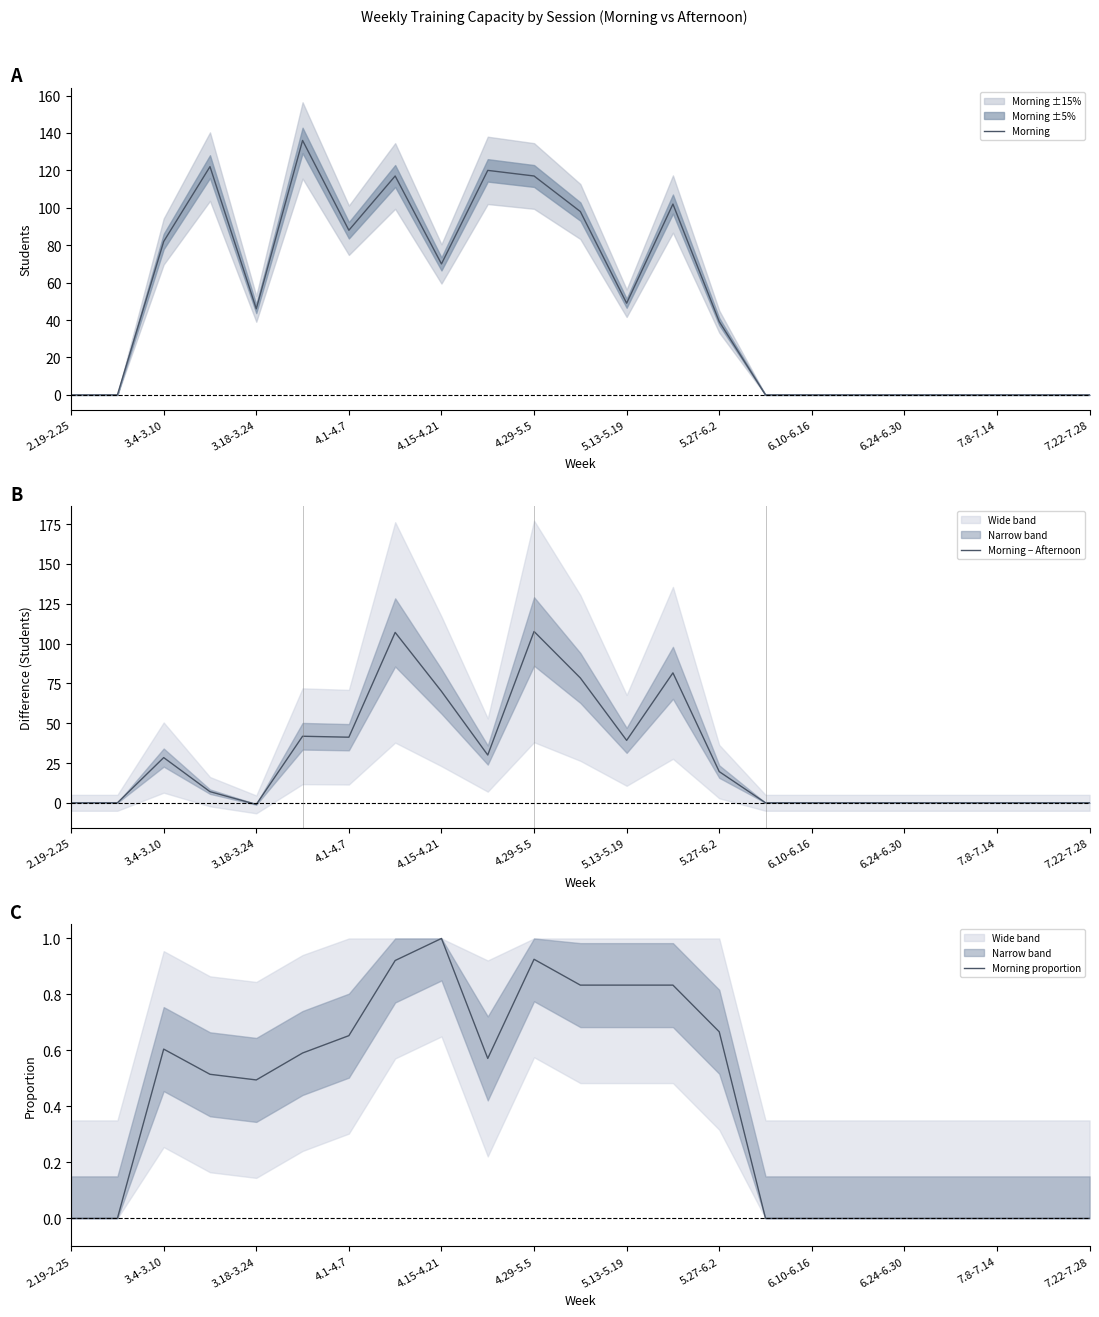

Reading right to left, what are all the values shown in this chart?

Morning: 0.0	0.0	0.0	0.0	0.0	0.0	0.0	0.0	39.2	102.0	49.0	98.0	117.0	120.0	70.0	117.0	88.0	136.0	46.0	122.0	82.0	0.0	0.0
Morning − Afternoon: 0.0	0.0	0.0	0.0	0.0	0.0	0.0	0.0	19.6	81.6	39.2	78.4	107.6	30.0	70.0	107.0	41.2	41.8	-1.0	7.0	28.4	0.0	0.0
Morning proportion: 0.0	0.0	0.0	0.0	0.0	0.0	0.0	0.0	0.7	0.8	0.8	0.8	0.9	0.6	1.0	0.9	0.7	0.6	0.5	0.5	0.6	0.0	0.0